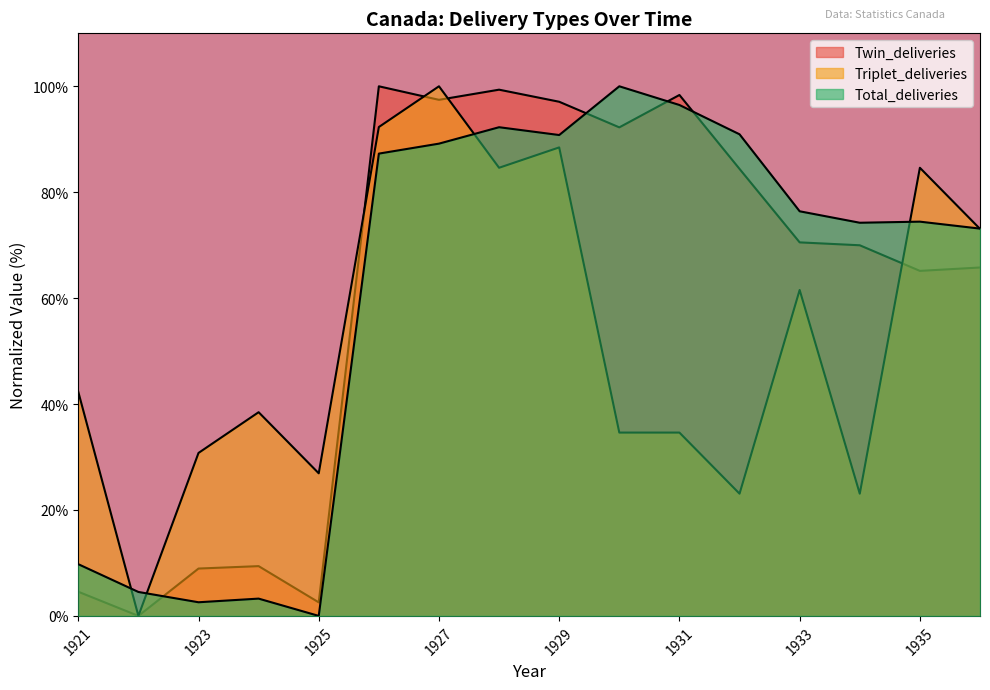

What are all the series names shown in the legend?

Twin_deliveries, Triplet_deliveries, Total_deliveries